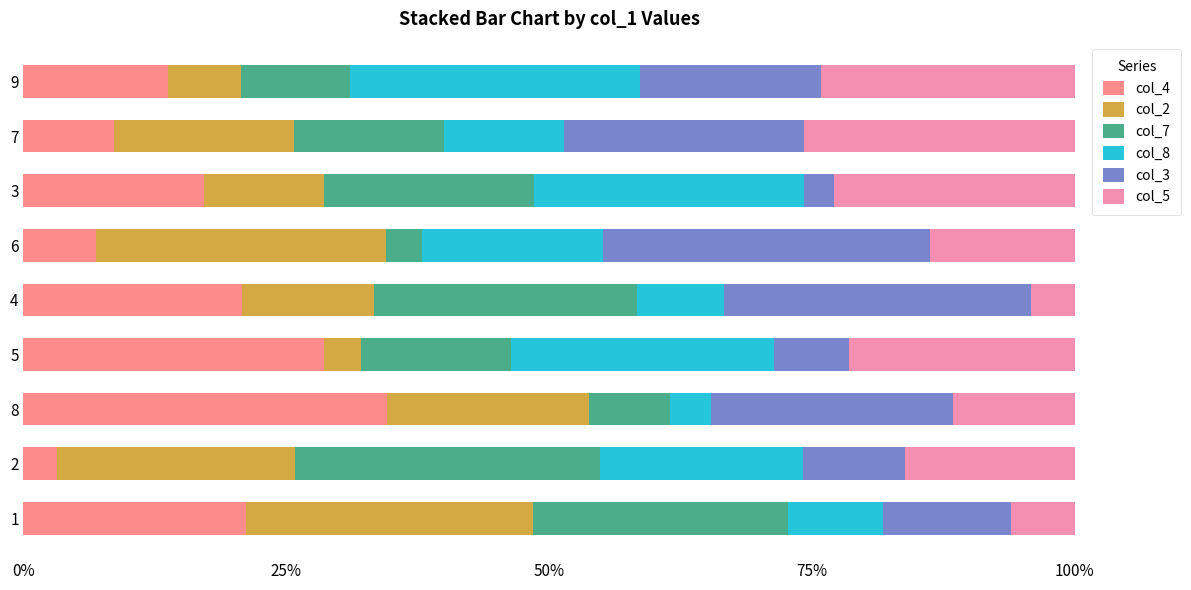

How many data points does each series have?

9